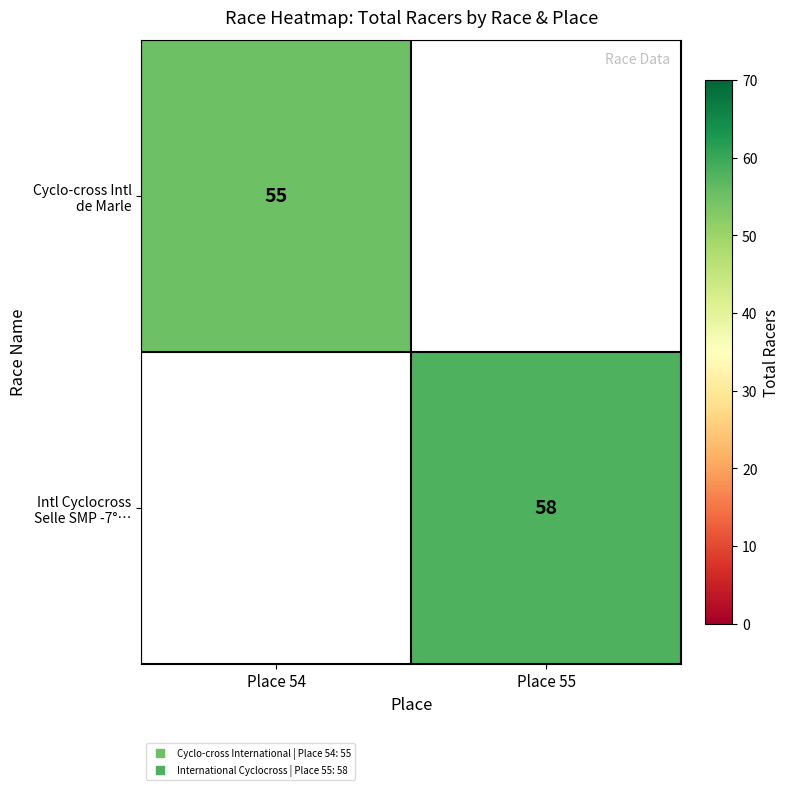

Which series has the largest range (max minus min)?

Cyclo-cross Intl de Marle